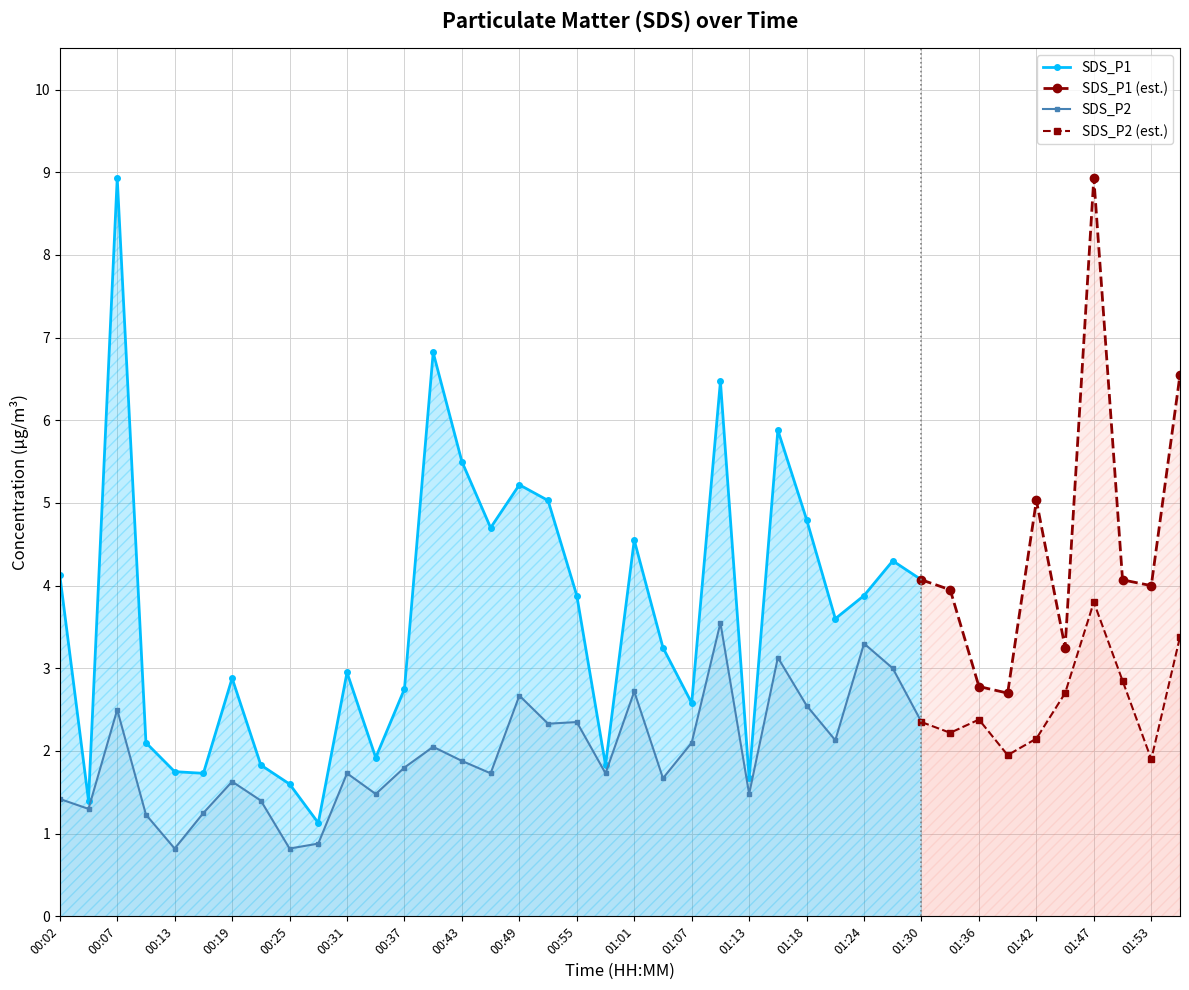

Is the value of SDS_P2 at 00:16 greater than the value of SDS_P1 at 00:34?

No